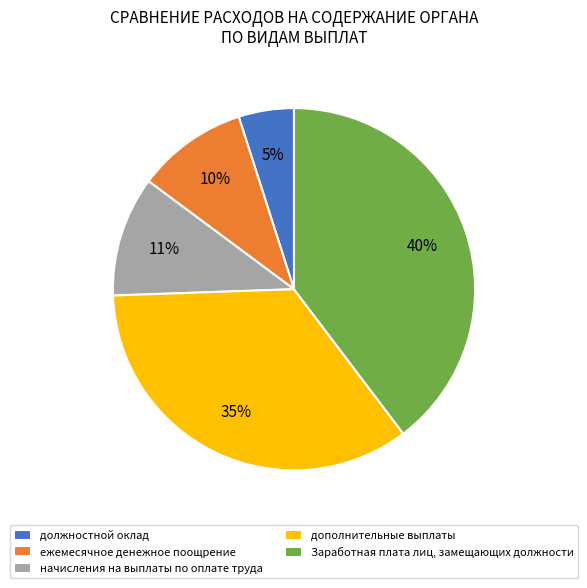

Is there any slice that represents more than half of the pie?

No